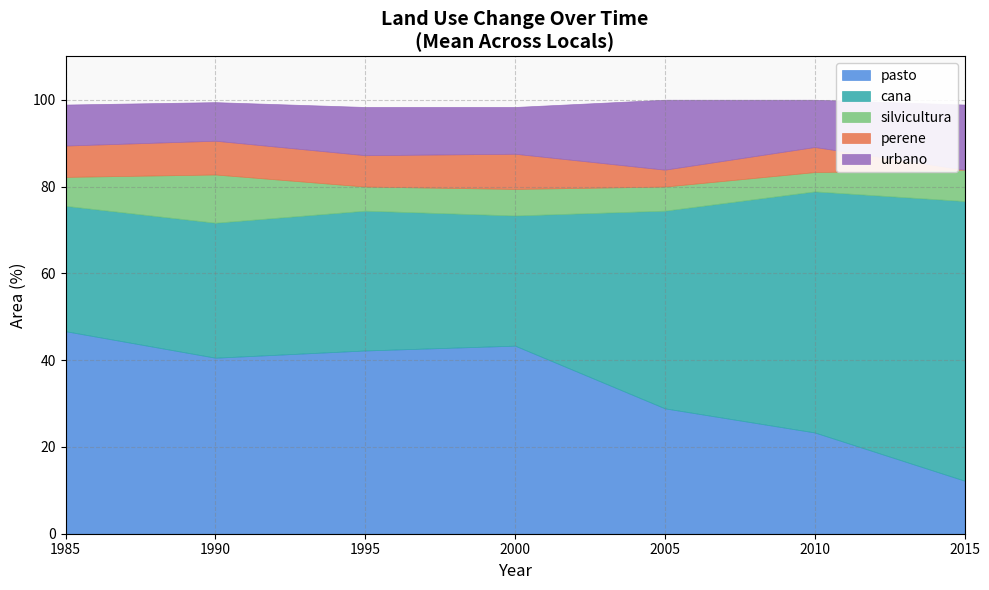

What is the total value across all series at 2005?

100.0